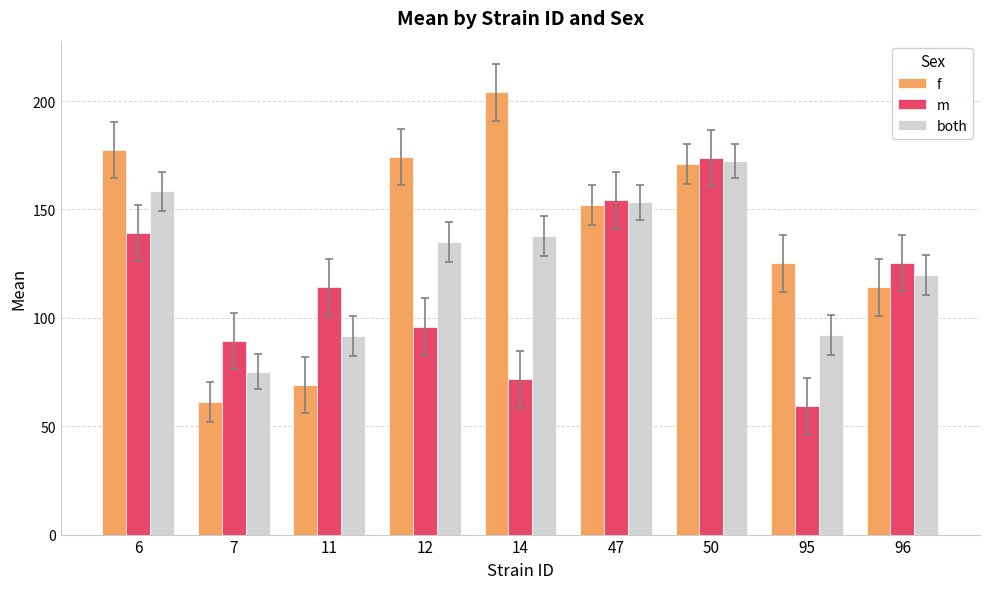

List the series in order of their overall mean, highest first.

f, both, m